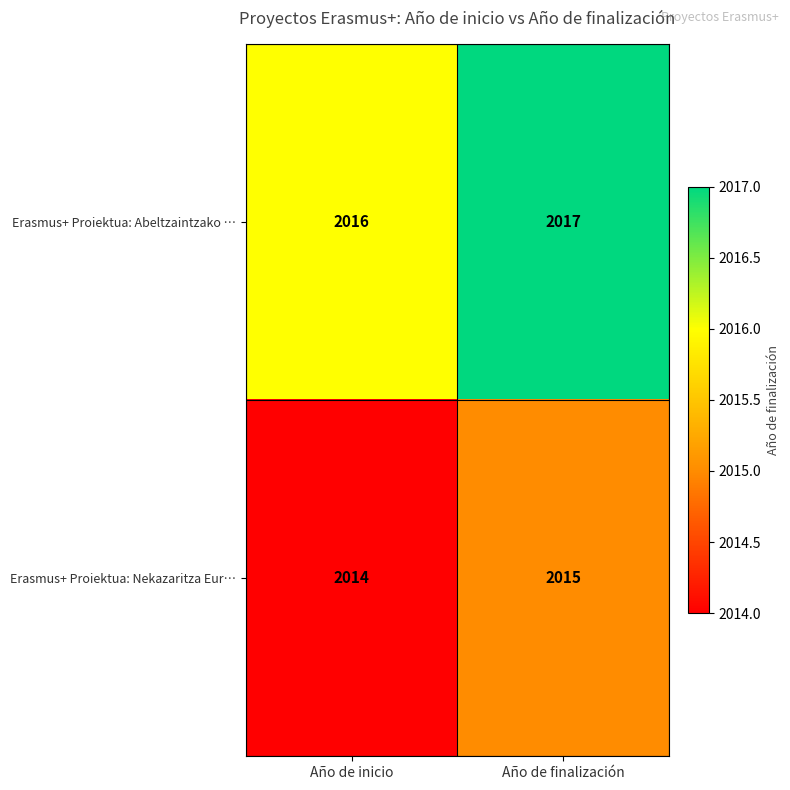

Reading right to left, what are all the values shown in this chart?

Erasmus+ Proiektua: Abeltzaintzako …: 2017	2016
Erasmus+ Proiektua: Nekazaritza Eur…: 2015	2014